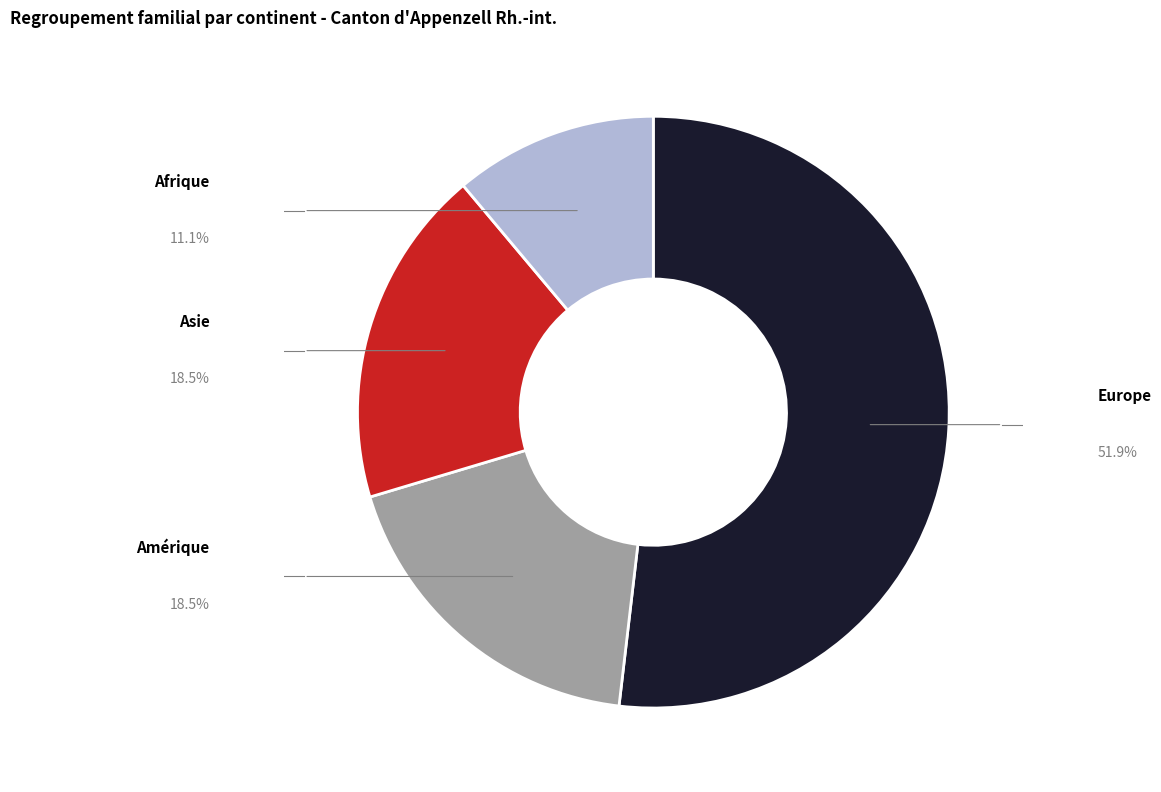

Is there a majority slice in this chart?

Yes